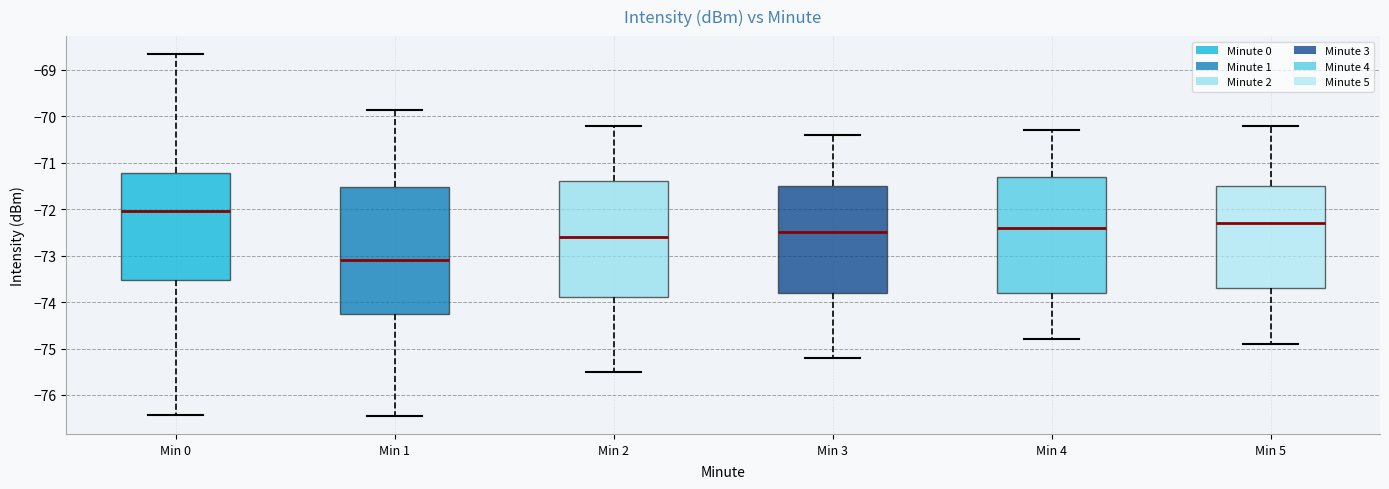

Comparing the boxes themselves (not the whiskers), which one is the tallest?

Min 1